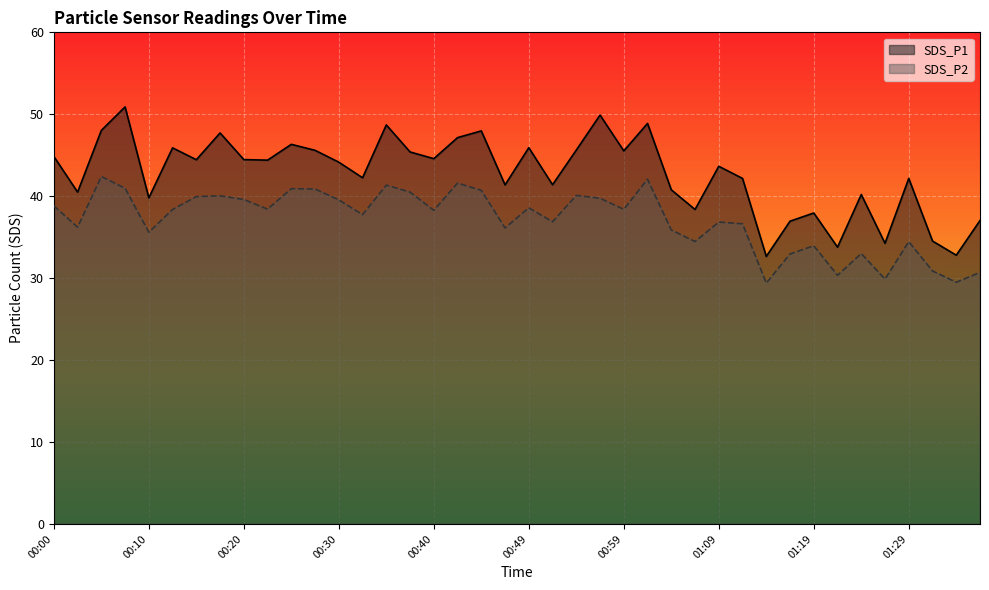

True or false: SDS_P2 and SDS_P1 cross at least once.

False